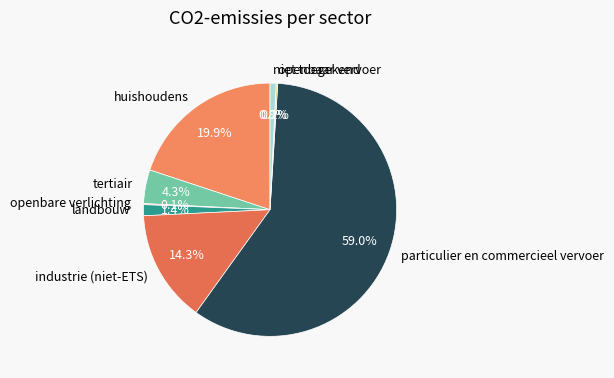

To the nearest percent, what is the difference between the largest and smallest slice percentages?

59%